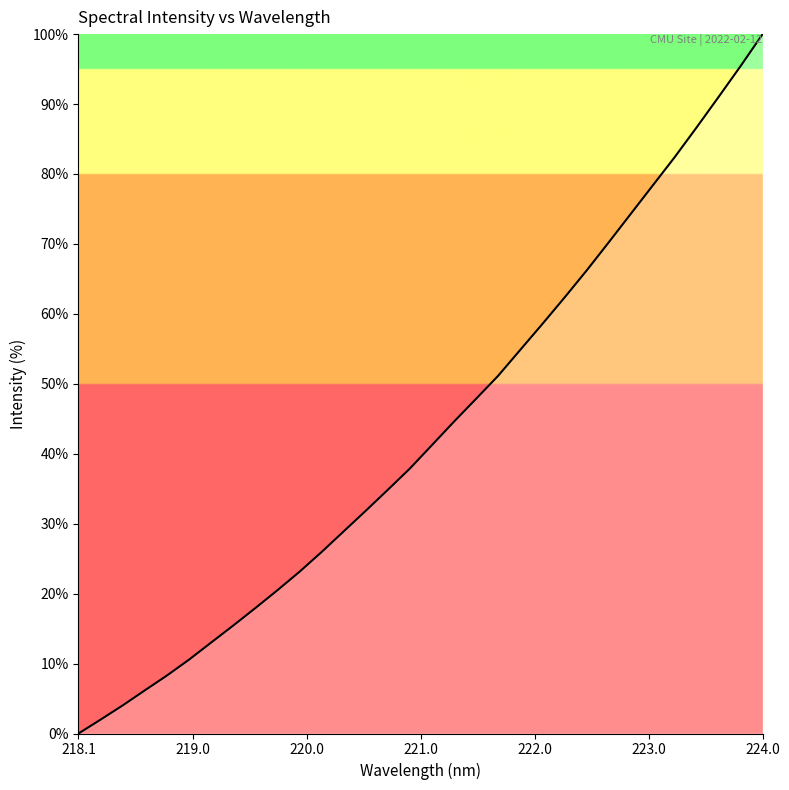

What is the greatest value displayed?

100.0